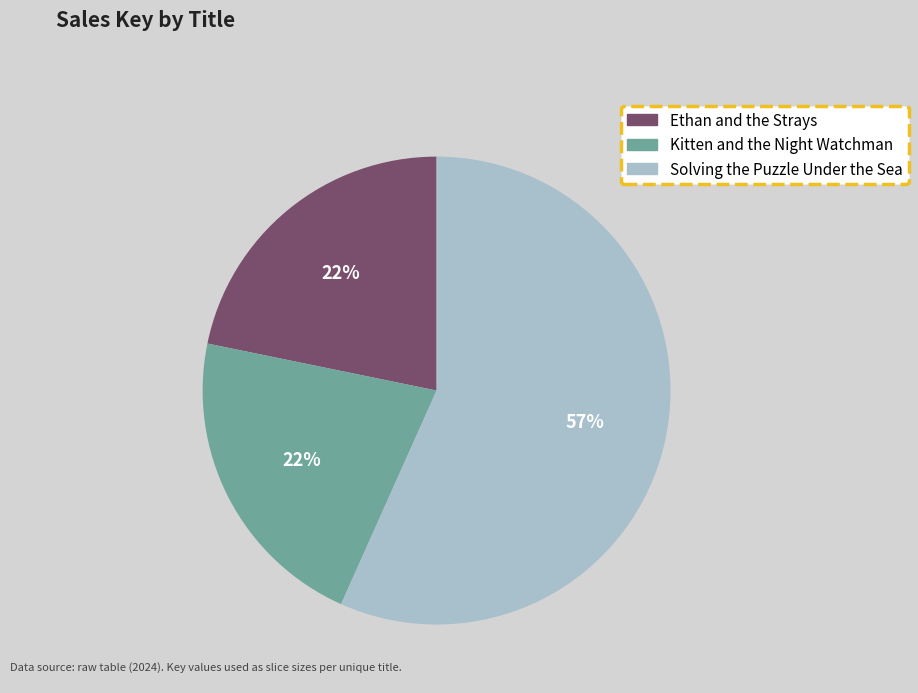

Is the sum of Solving the Puzzle Under the Sea and Kitten and the Night Watchman greater than half?

Yes